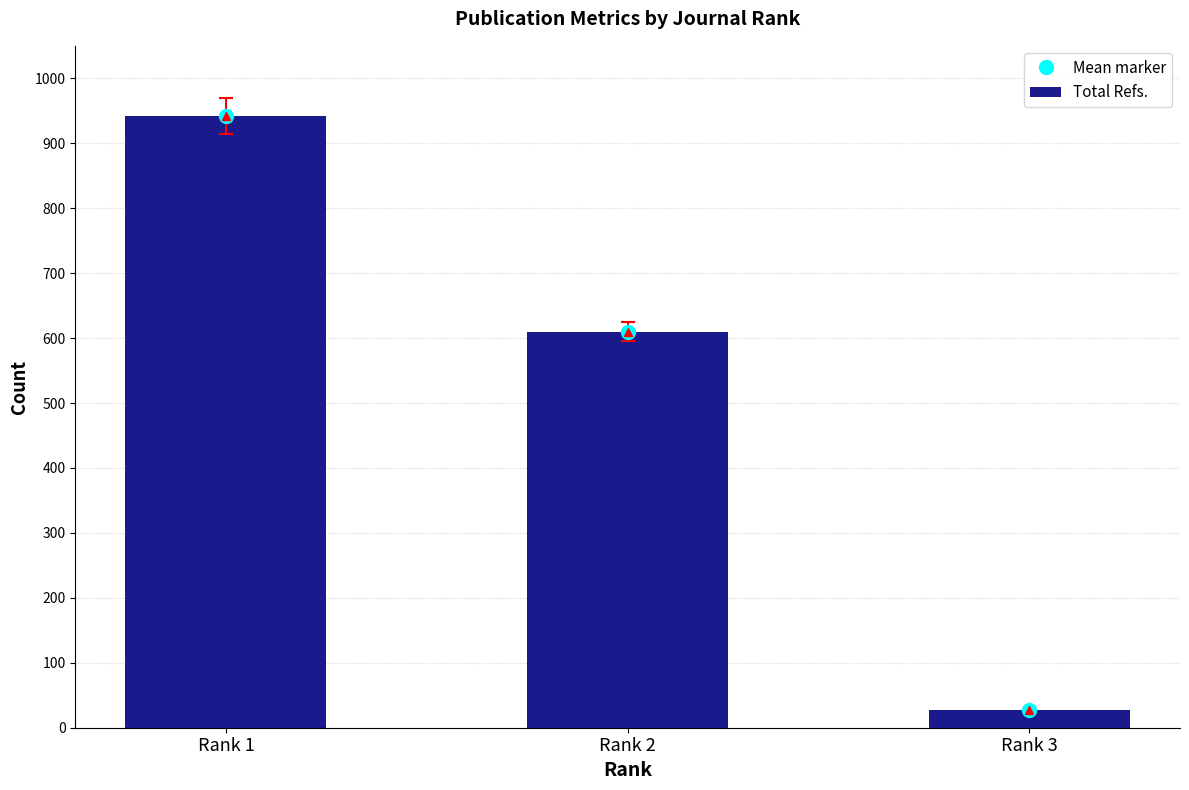

What is the change in value from Rank 1 to Rank 3?

-915